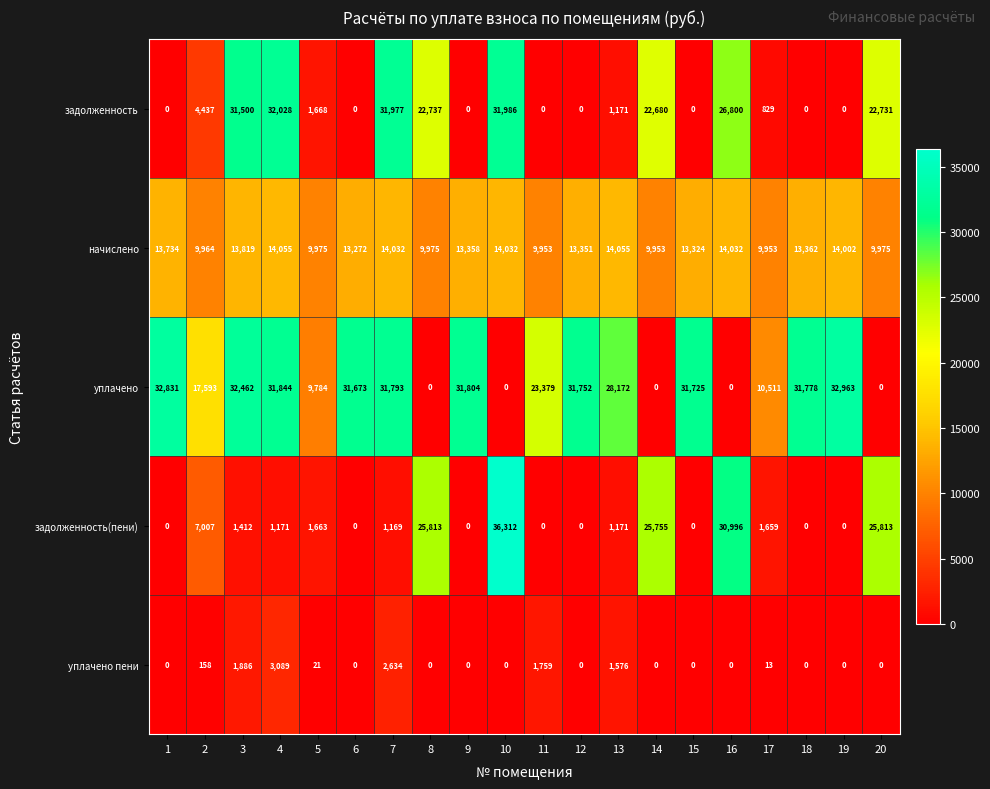

Which category has the highest value in the задолженность series?

4